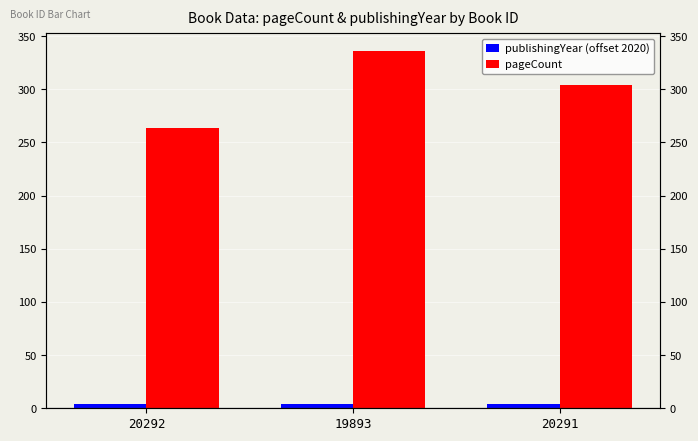

At which label does pageCount first exceed 304?

19893